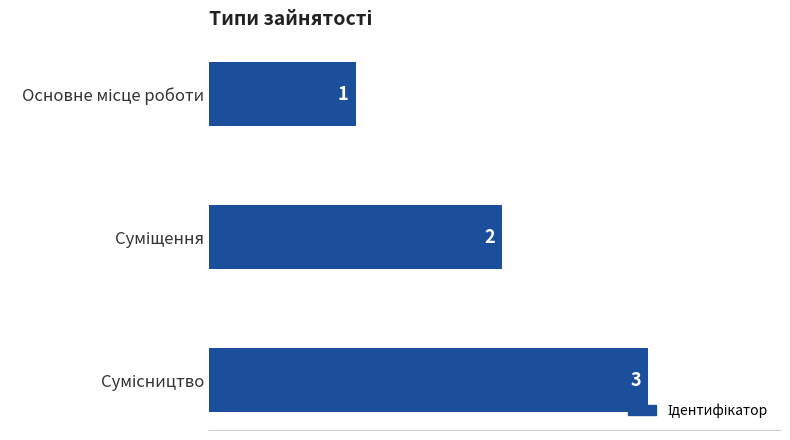

Count the values in the range 1 to 3.

3